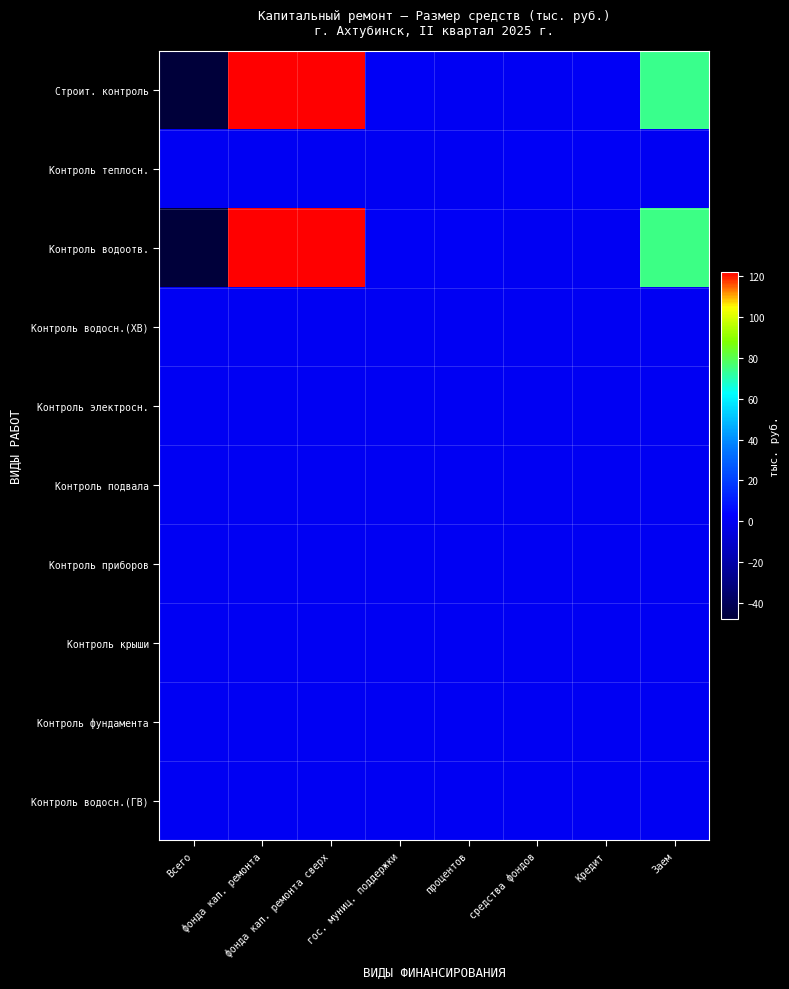

Which has a higher value, Всего or Заем?

Заем